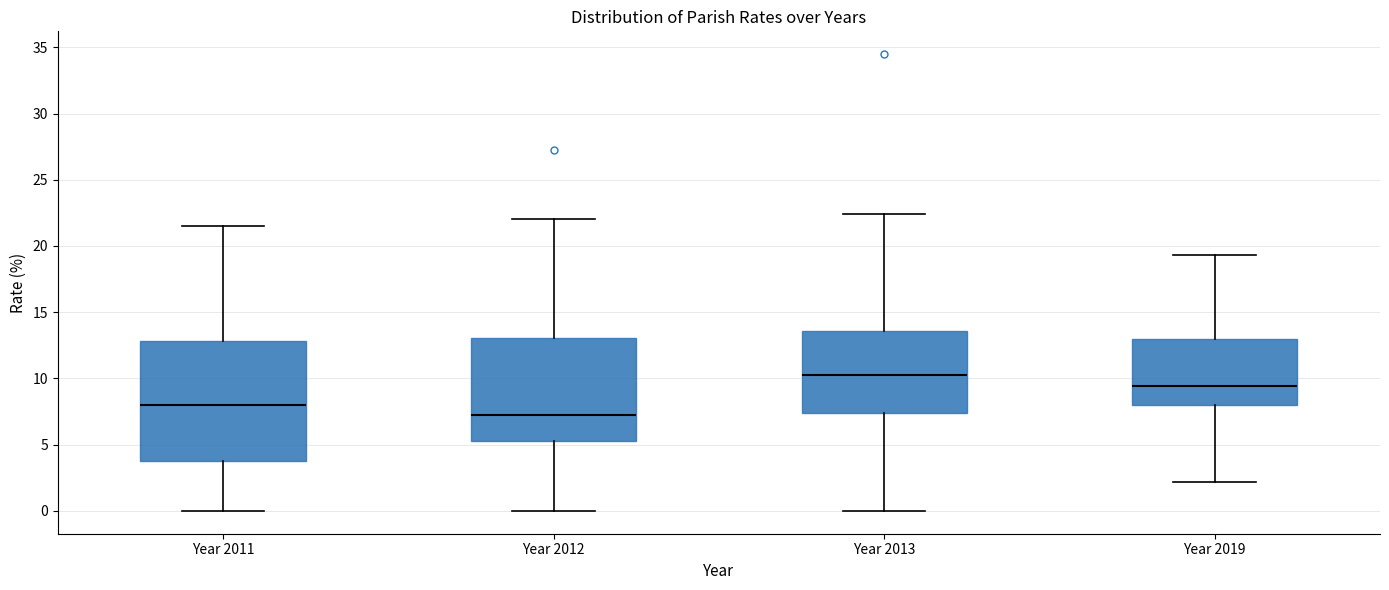

Which box has the highest median line?

Year 2013